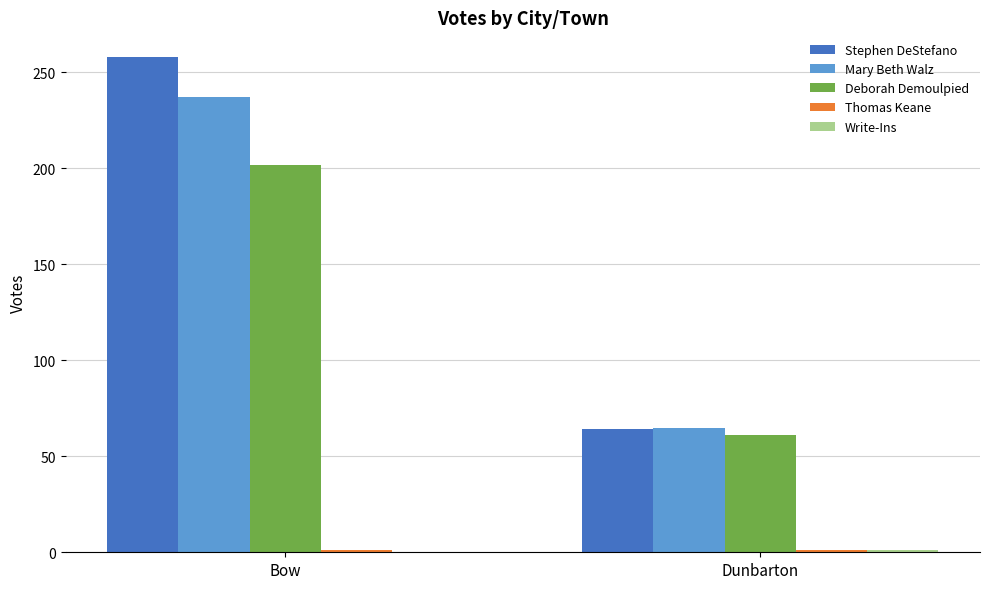

How many groups of bars are there?

2